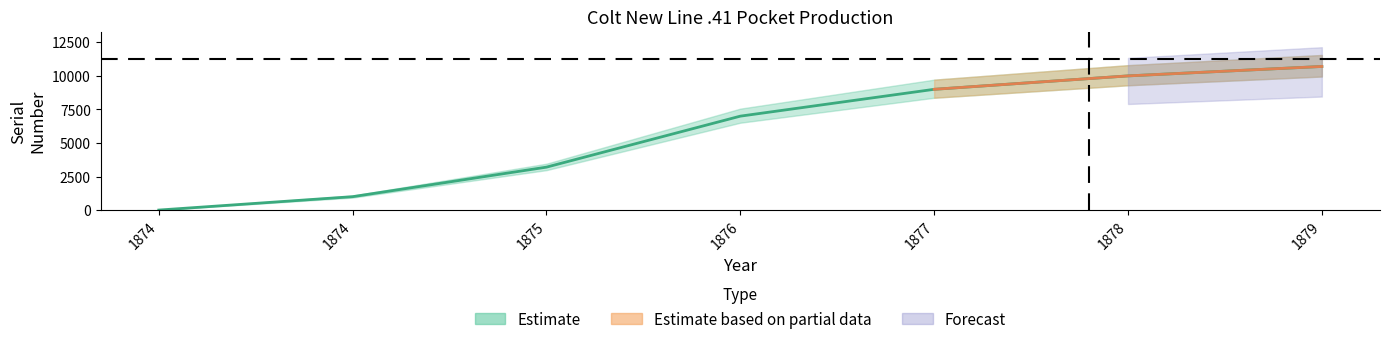

What is the approximate value at 1877, to the nearest 100?

9000